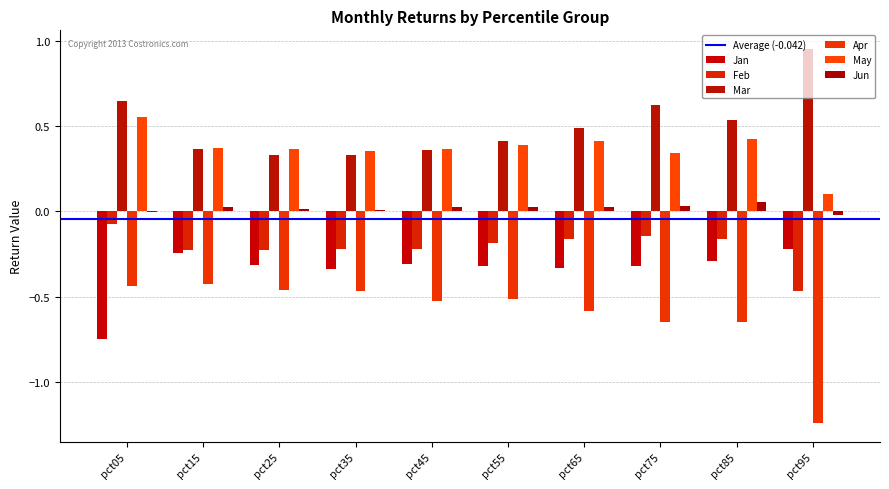

Does the chart contain stacked bars?

No